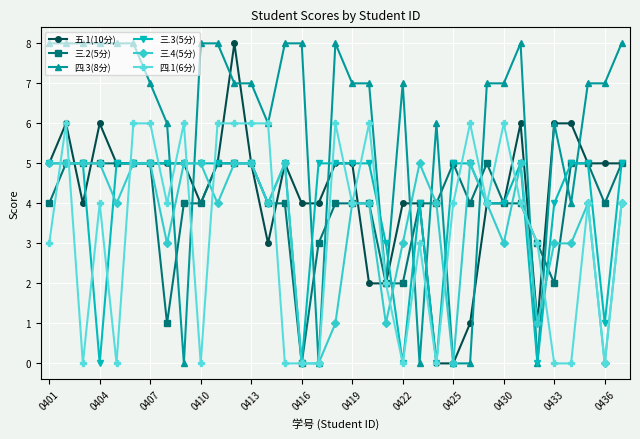

Reading left to right, what are all the values shown in this chart?

五.1(10分): 5	6	4	6	5	5	5	5	5	4	5	8	5	3	5	4	4	5	5	2	2	4	4	0	0	1	4	4	6	1	6	6	5	5	5
三.2(5分): 4	5	5	5	5	5	5	1	4	4	5	5	5	4	4	0	3	4	4	4	2	2	4	4	5	4	5	4	4	3	2	5	5	4	5
四.3(8分): 8	8	8	8	8	8	7	6	0	8	8	7	7	6	8	8	0	8	7	7	2	7	0	6	0	0	7	7	8	0	6	4	7	7	8
三.3(5分): 5	5	5	0	5	5	5	5	5	5	5	5	5	4	5	0	5	5	5	5	3	0	4	0	5	5	4	4	5	0	4	5	5	1	5
三.4(5分): 5	5	5	5	4	5	5	3	5	5	4	5	5	4	5	0	0	1	4	4	1	3	5	4	0	5	4	3	5	1	3	3	4	0	4
四.1(6分): 3	6	0	4	0	6	6	4	6	0	6	6	6	6	0	0	0	6	4	6	2	0	3	0	4	6	4	6	4	3	0	0	4	0	4